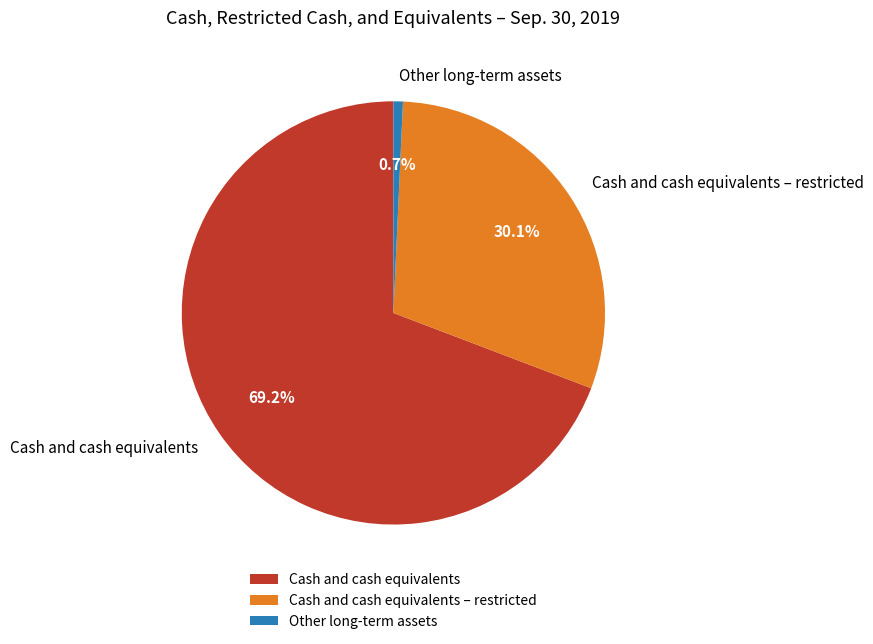

Between Other long-term assets and Cash and cash equivalents, which is larger?

Cash and cash equivalents